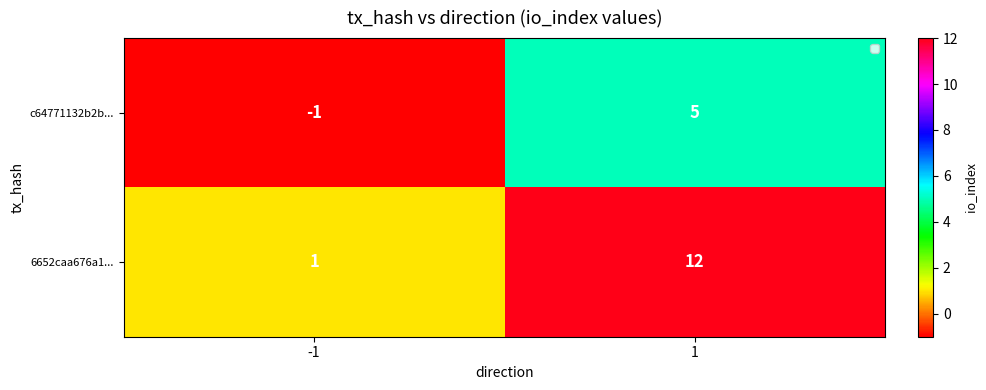

How many distinct data groups are displayed?

2